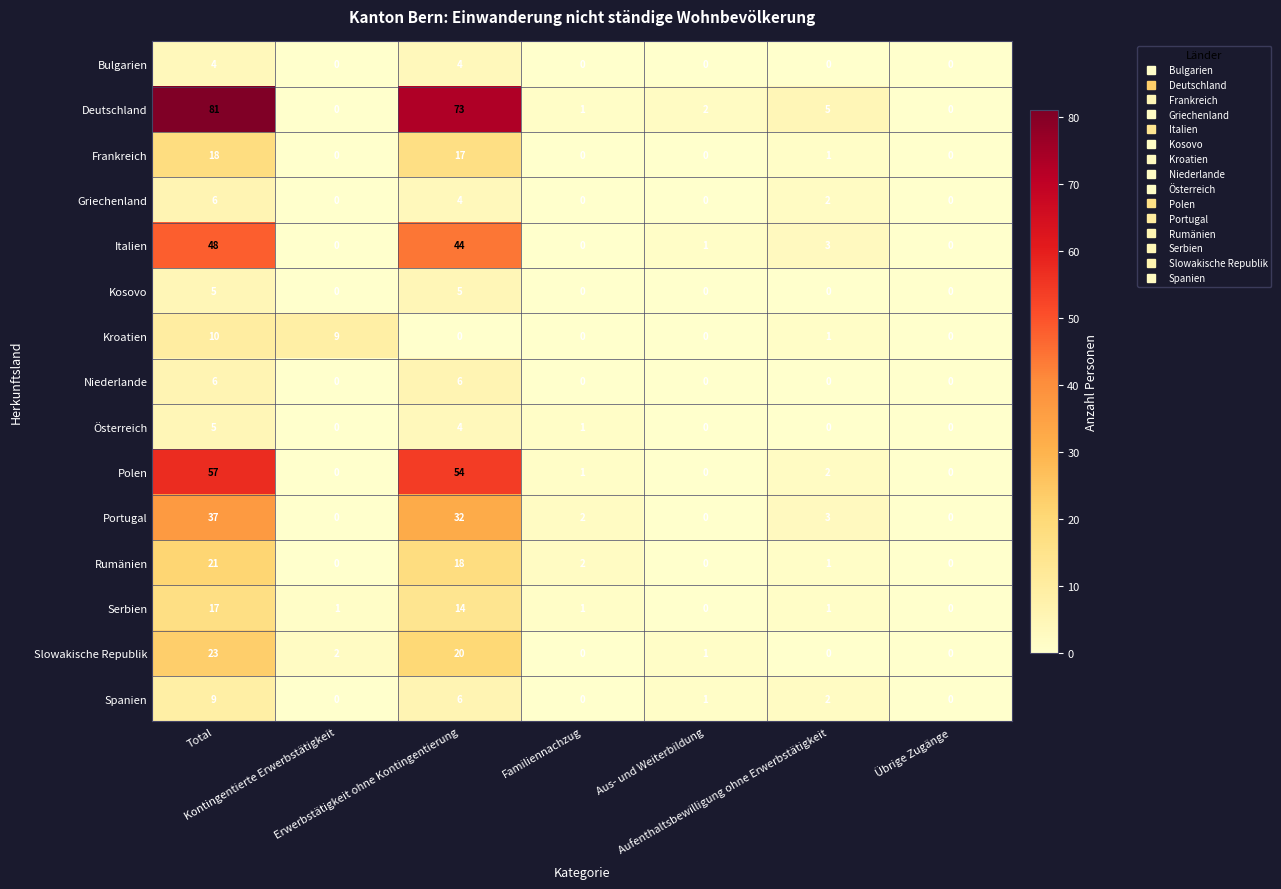

How many Österreich values are between 0 and 4?

6